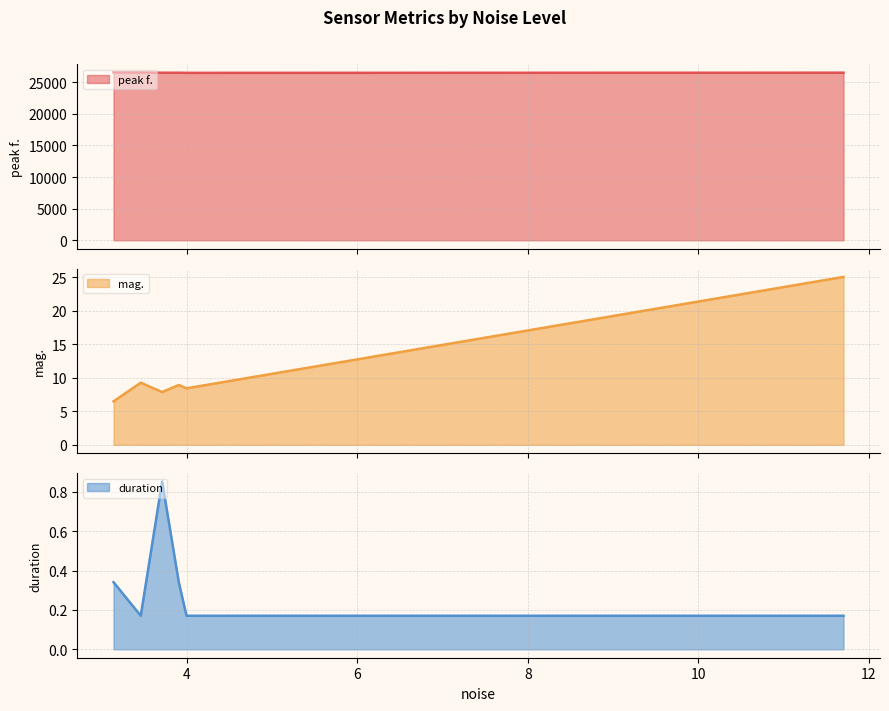

Rank the categories by duration value from lowest to highest.

3.45796, 3.99457, 11.7016, 3.13863, 3.90395, 3.70881